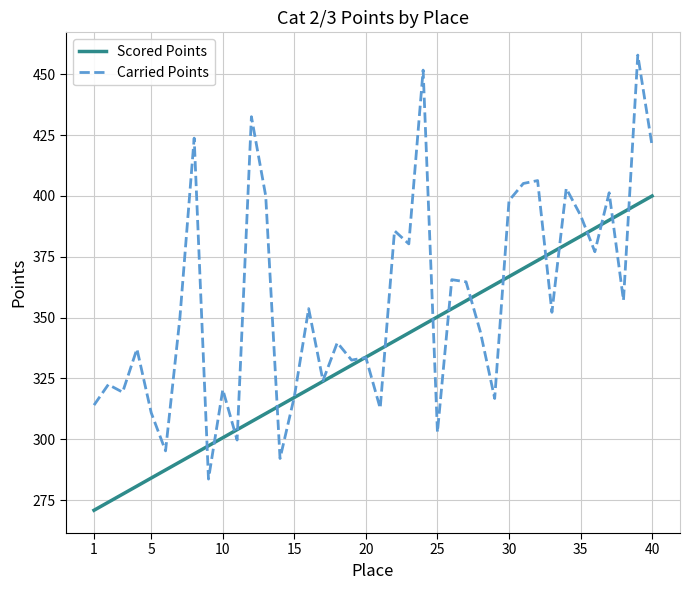

Rank the series by their average value, from lowest to highest.

Scored Points, Carried Points